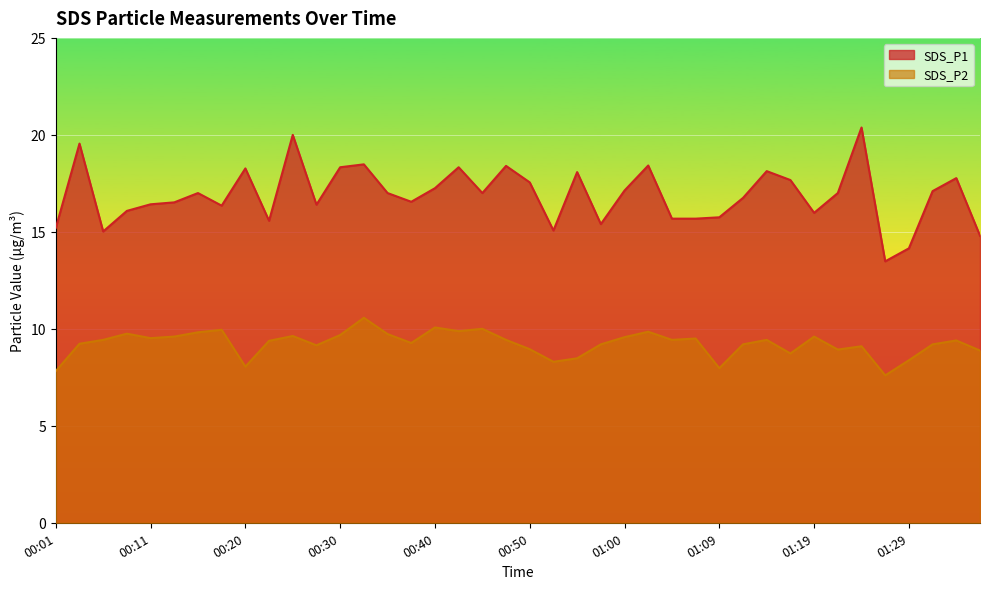

What is the difference between the SDS_P2 values at 00:01 and 01:19?

1.8